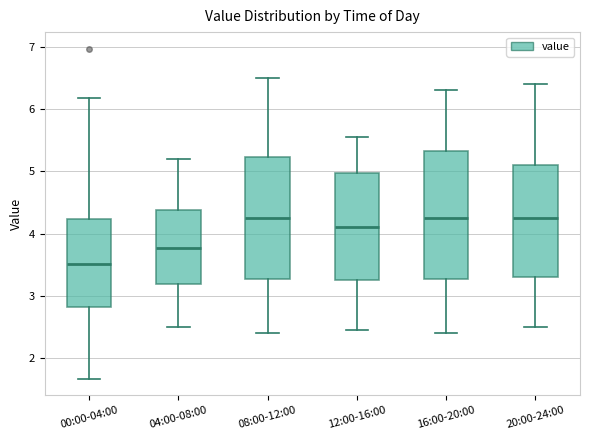

Which box is the tallest, from its lower edge to its upper edge?

16:00-20:00